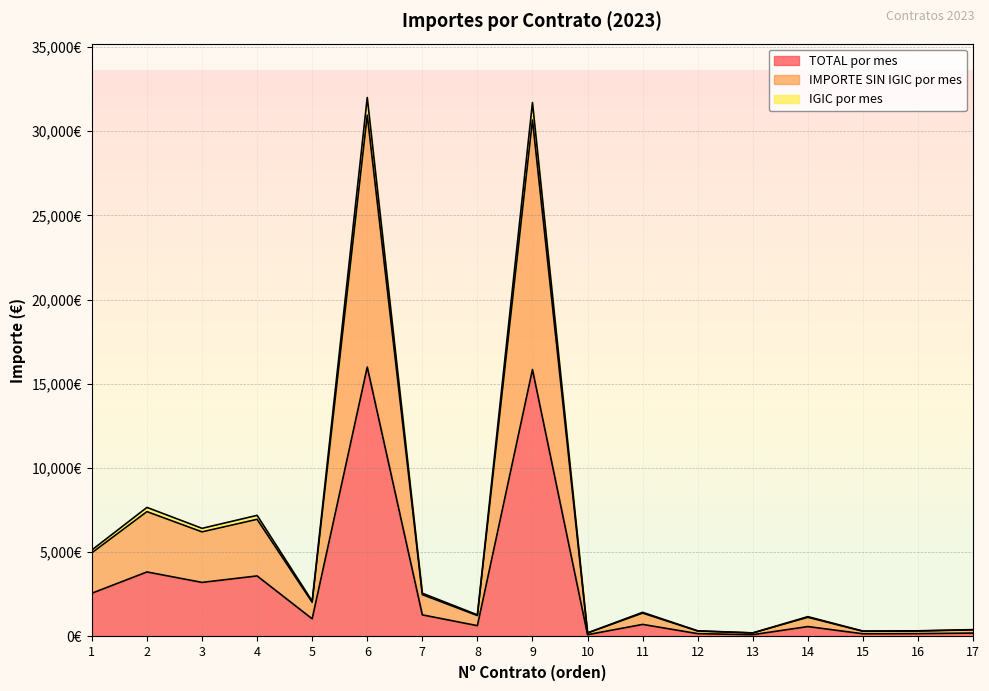

At which label does IMPORTE SIN IGIC por mes first exceed 1386?

1